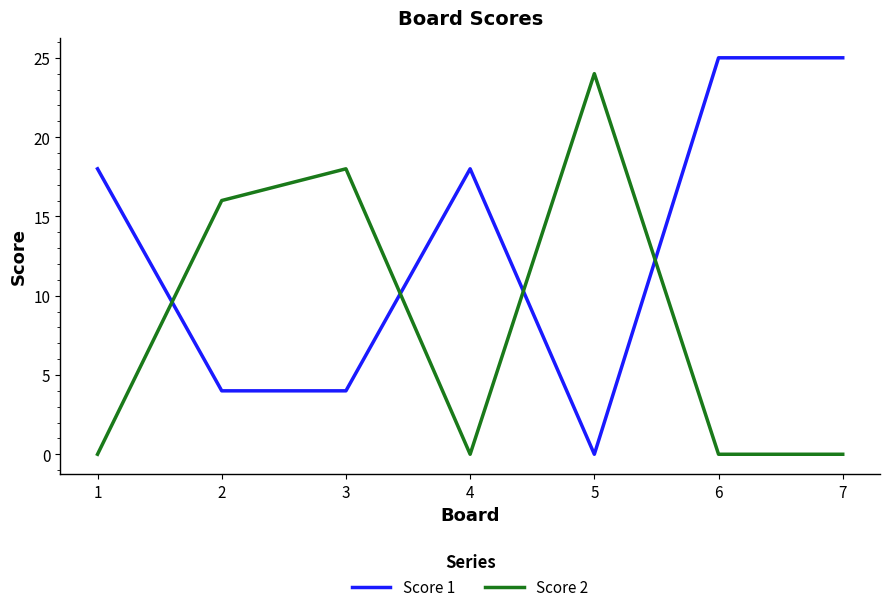

True or false: Score 2 has a value of 0 at 4.

True